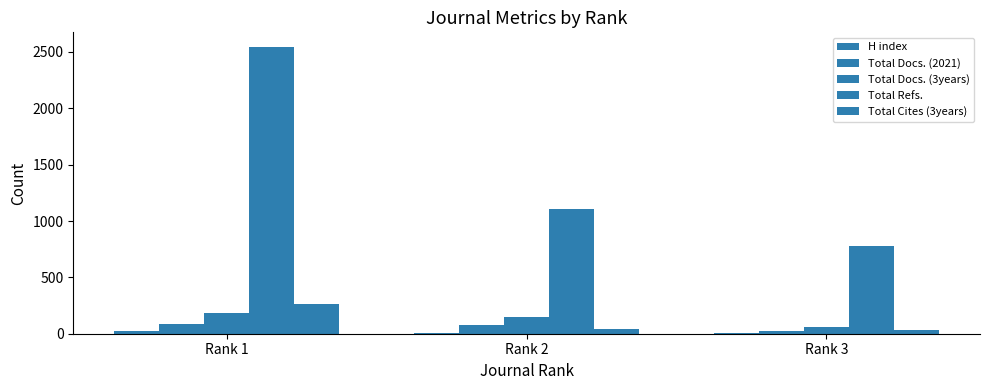

How many groups of bars are there?

3